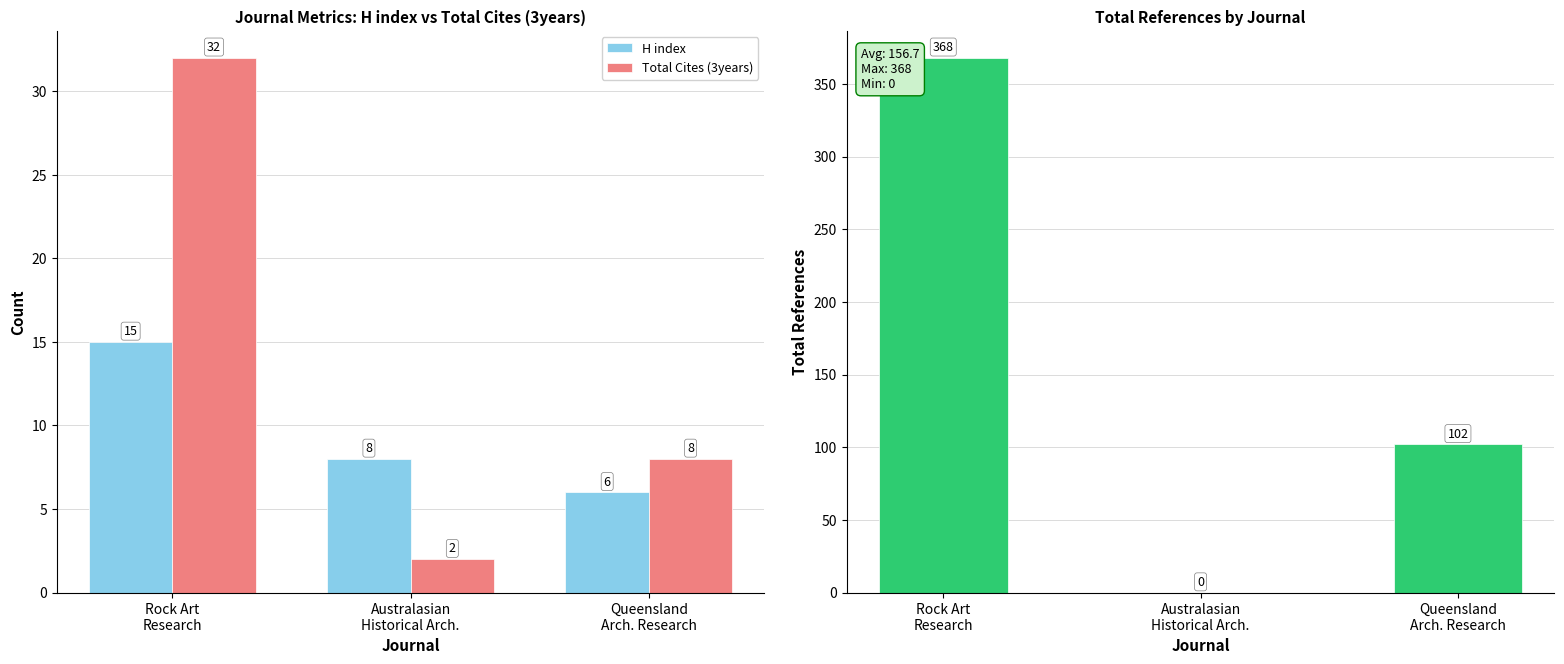

At Queensland
Arch. Research, list the series in order from smallest to largest.

H index, Total Cites (3years), Total Refs.